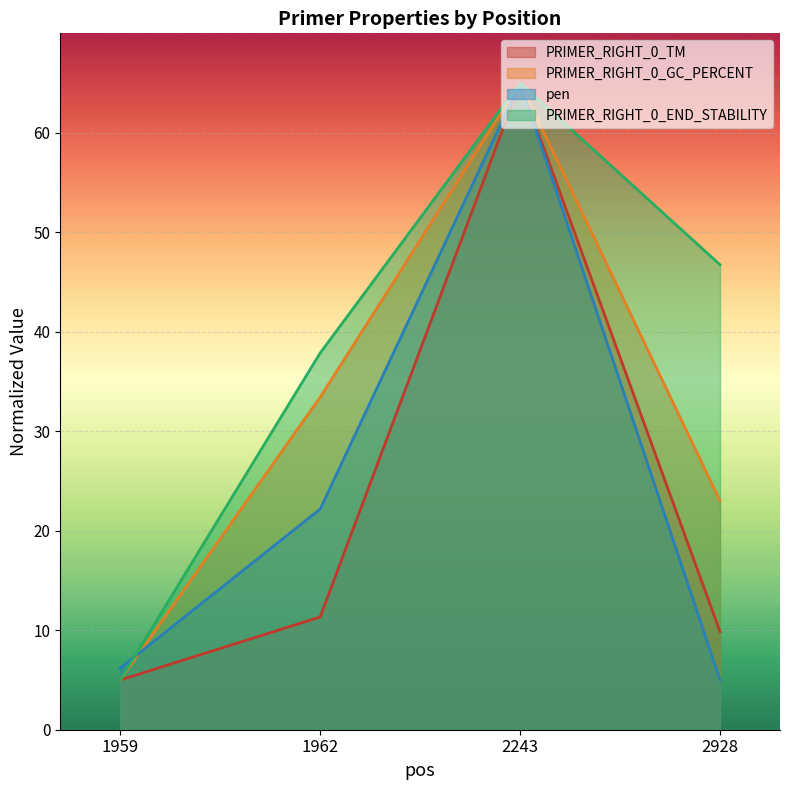

Which series changed the most between 1959 and 2243?

PRIMER_RIGHT_0_GC_PERCENT